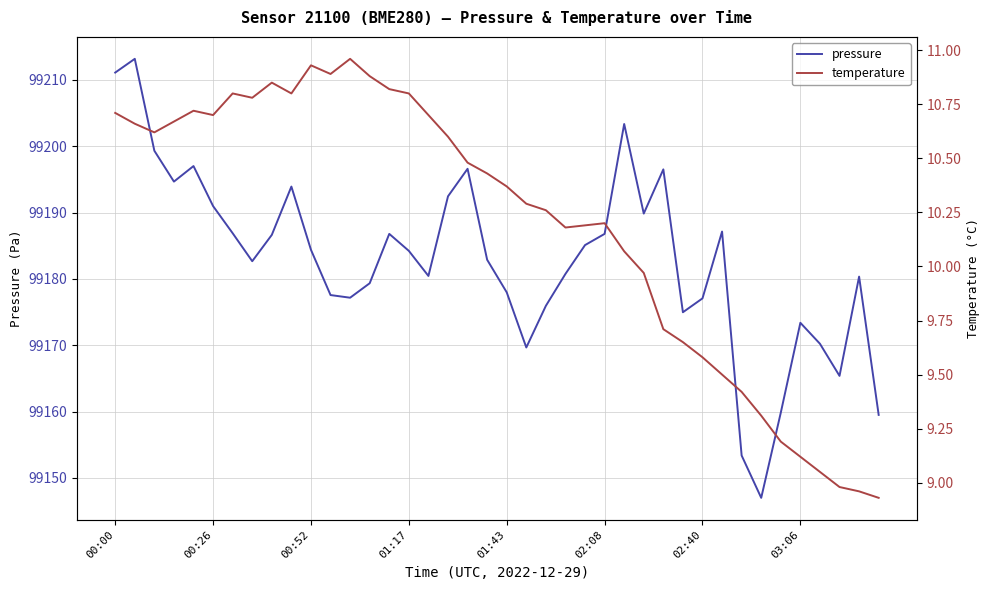

What is the difference between the highest and lowest values at 27?

99179.9